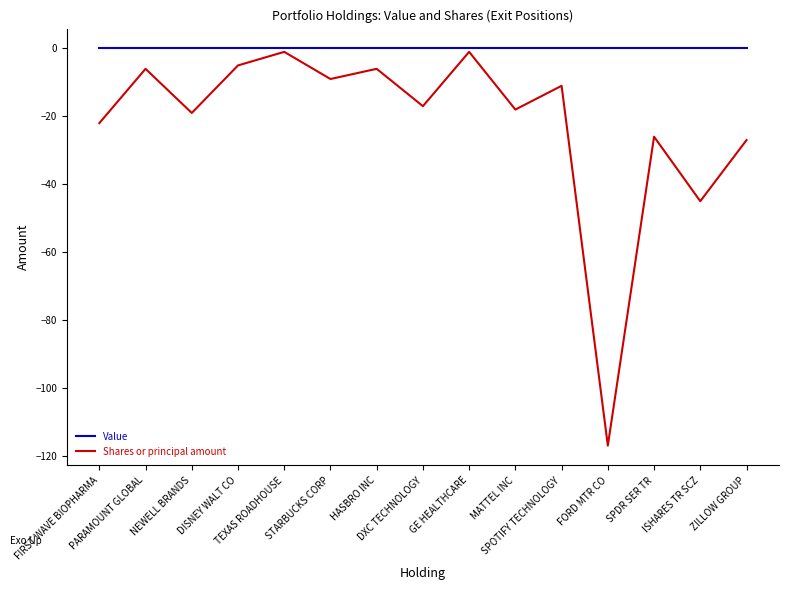

What is the lowest value of the Shares or principal amount series?

-117